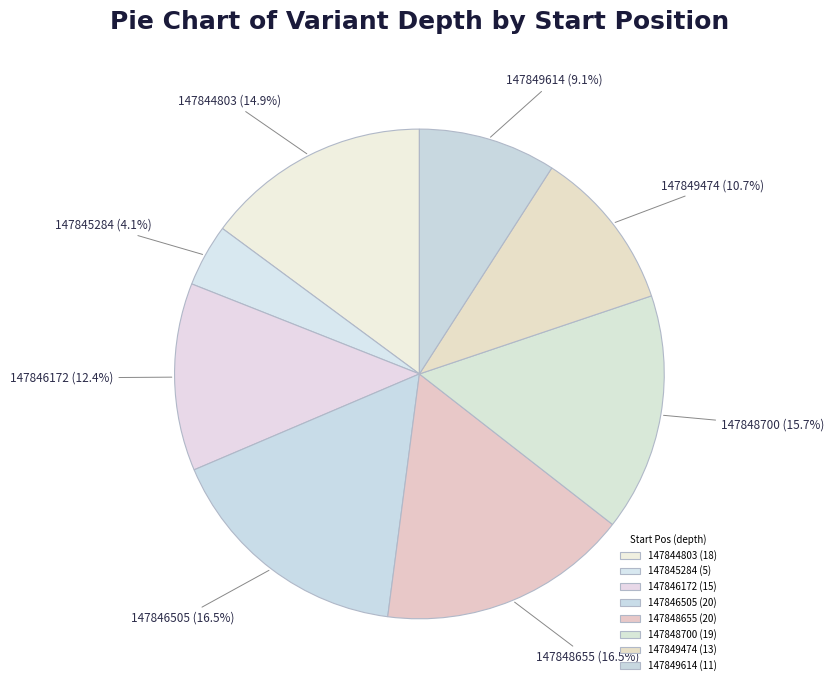

True or false: 147846172 accounts for 26% of the total.

False